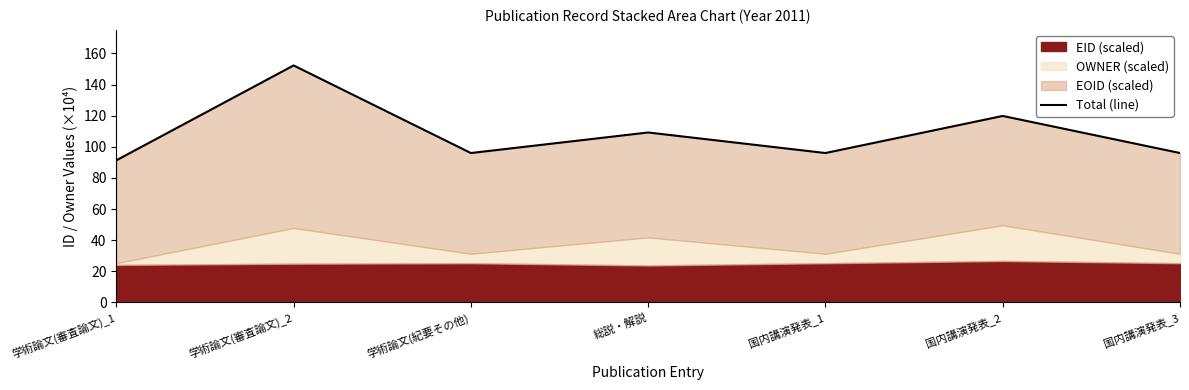

What is the difference between the second highest and minimum values?

28.5